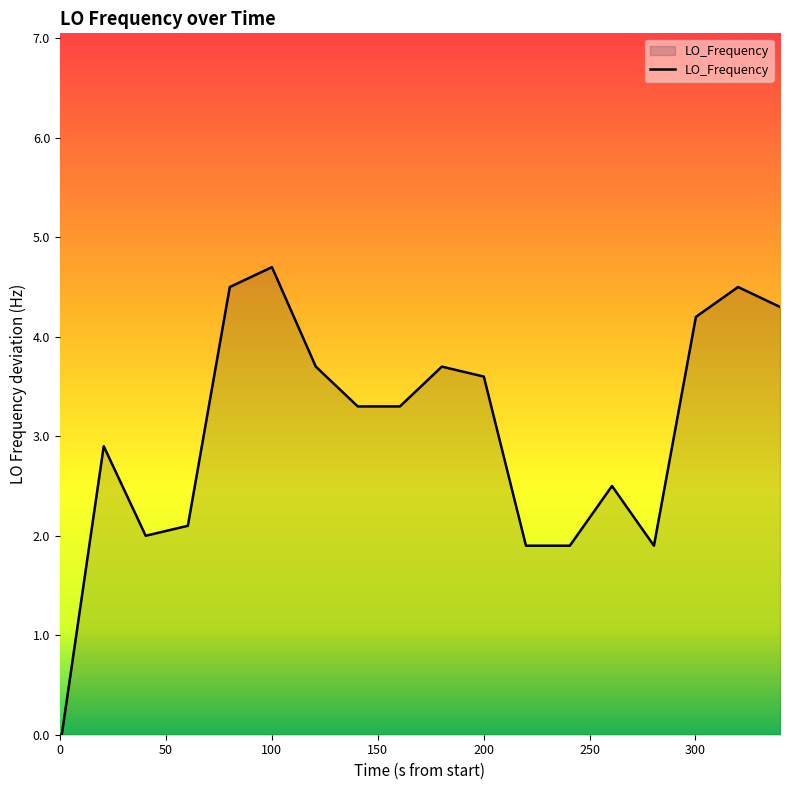

What is the greatest value displayed?

4.7